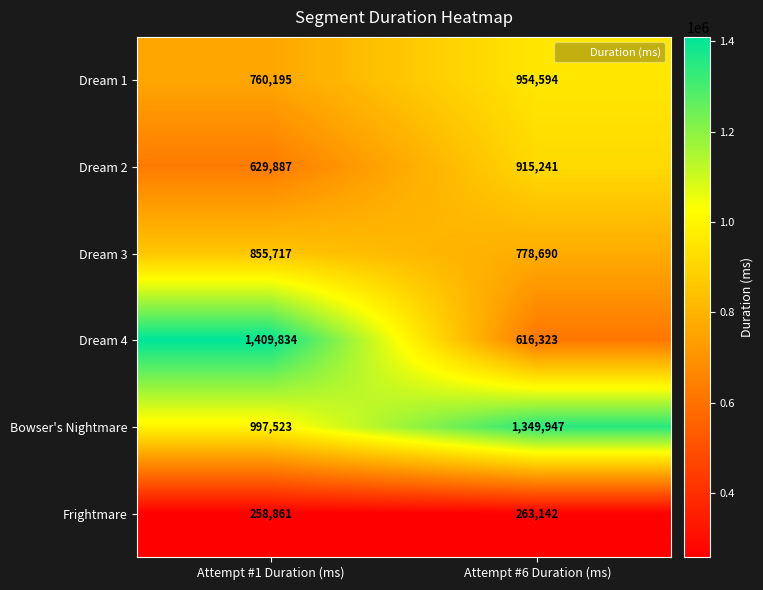

What is the maximum value for Dream 1?

954594